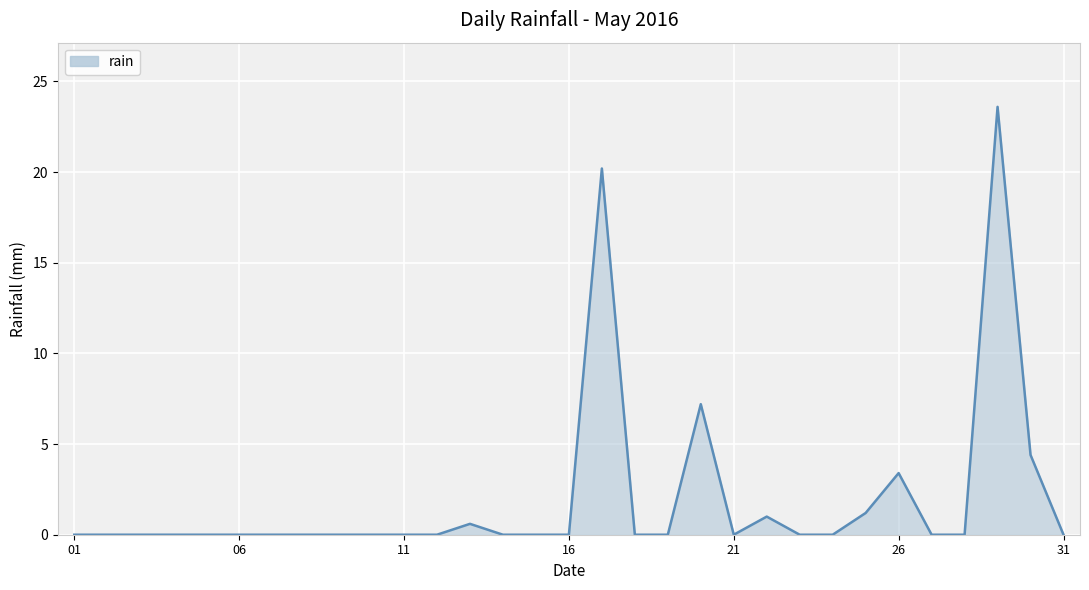

What is the maximum value shown in the chart?

23.6